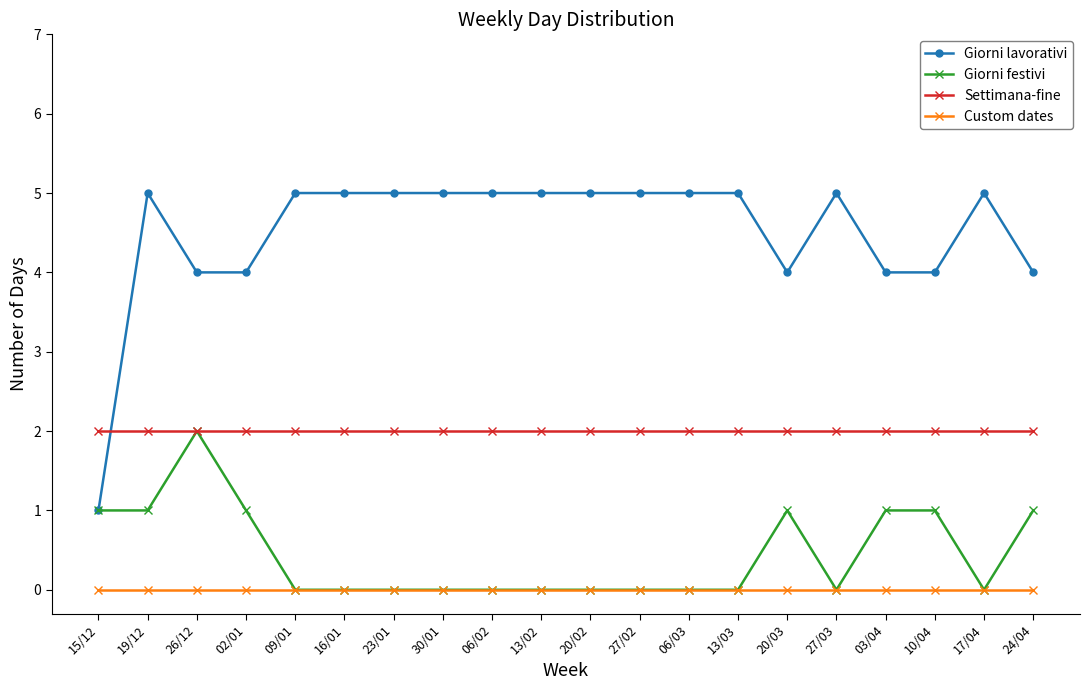

Does the chart have visible grid lines?

No